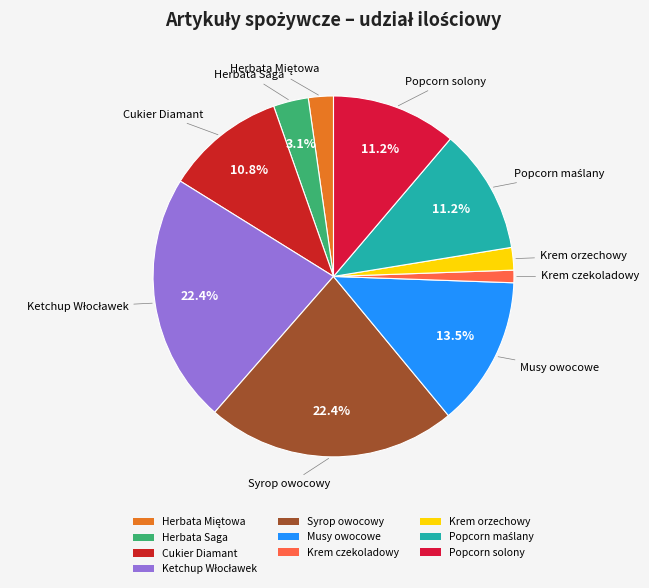

How many slices are in this pie chart?

10